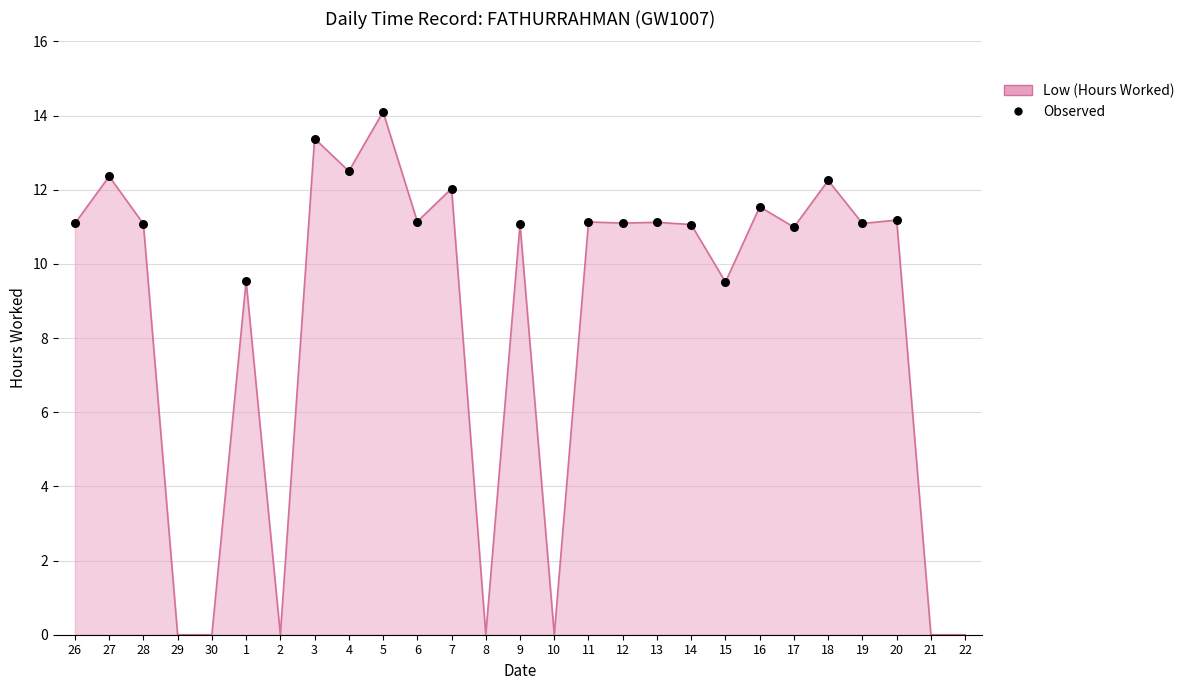

What is the change in value from 4 to 20?

-1.3